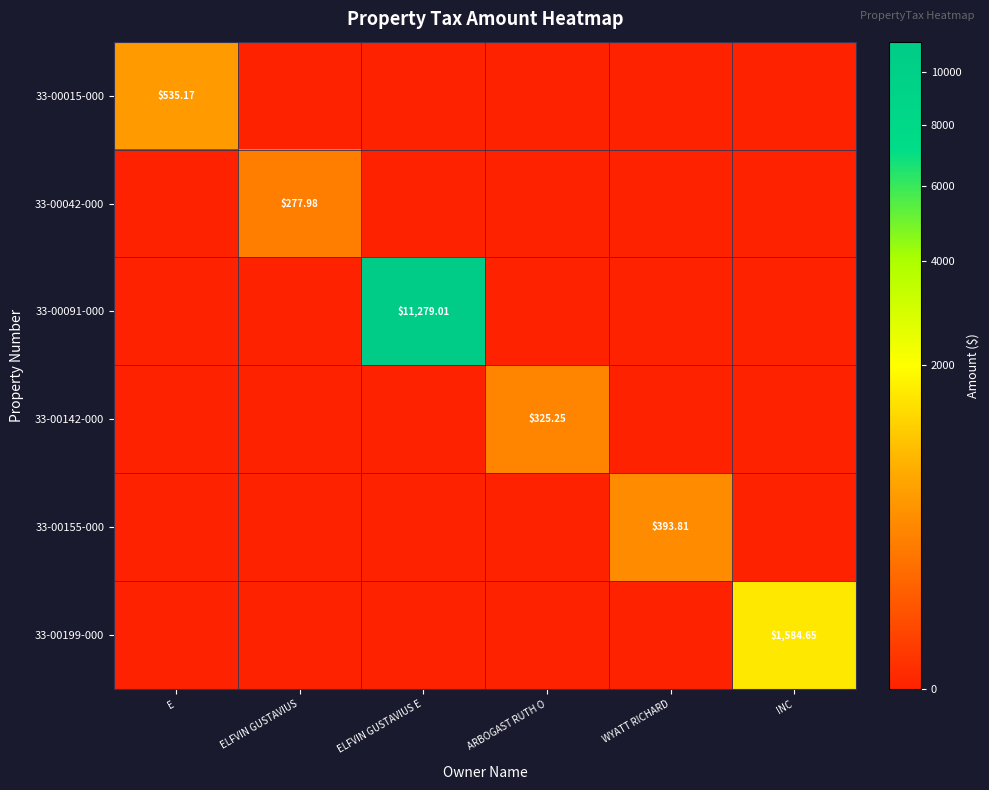

What is the sum of the 33-00042-000 values at ELFVIN GUSTAVIUS and ARBOGAST RUTH O?

278.0